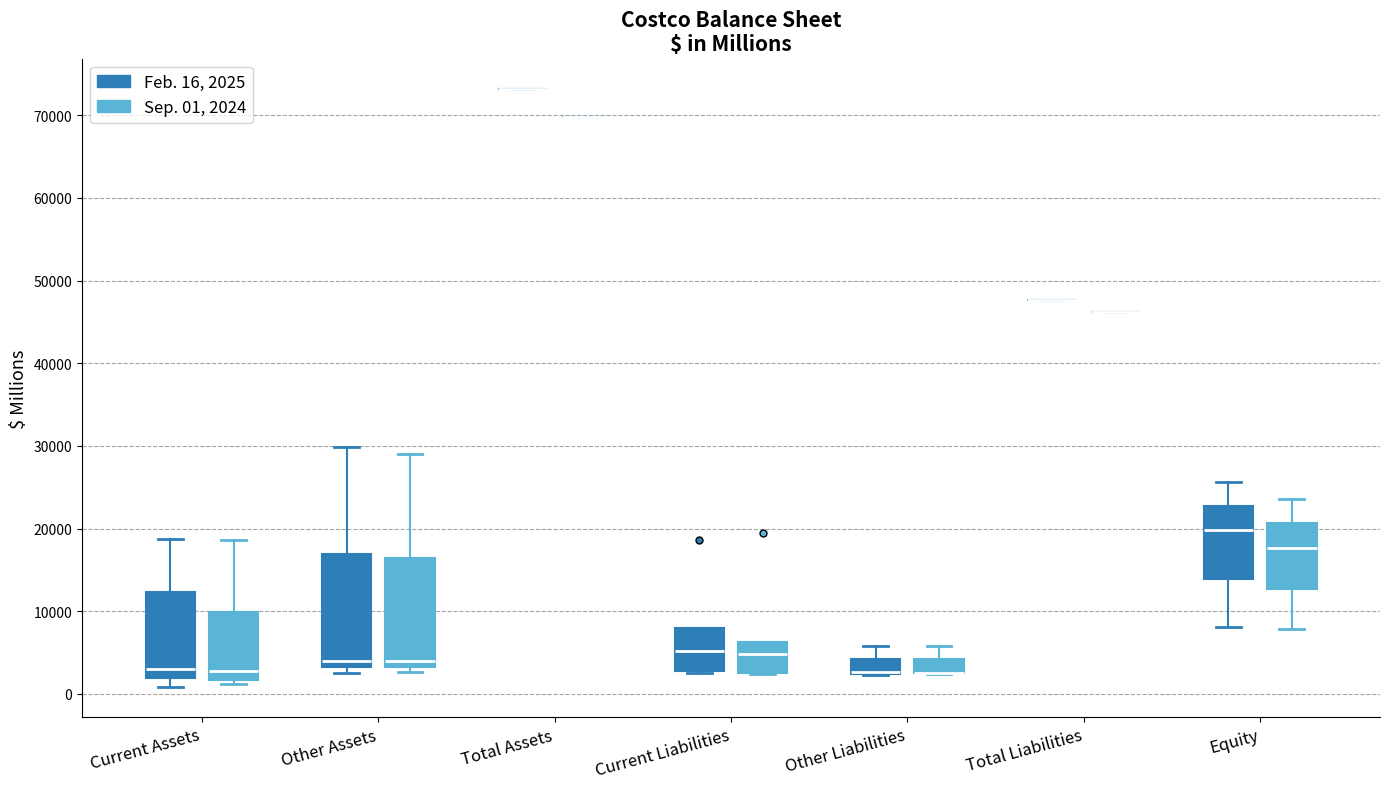

Reading left to right, read every box against the y-axis: the position of its median line, the range the box covers, and the ends of its whiskers. The values are not printed on the chart, so give them approximately, as read against the axis.

Current Assets (Feb. 16, 2025): median 3000, box 2000 to 12000, whiskers 1000 to 19000
Current Assets (Sep. 01, 2024): median 3000, box 2000 to 10000, whiskers 1000 to 19000
Other Assets (Feb. 16, 2025): median 4000, box 3000 to 17000, whiskers 3000 (just below the box's lower edge) to 30000
Other Assets (Sep. 01, 2024): median 4000, box 3000 to 16000, whiskers 3000 (just below the box's lower edge) to 29000
Total Assets (Feb. 16, 2025): box collapsed to a line at 73000, whiskers 73000 to 73000
Total Assets (Sep. 01, 2024): box collapsed to a line at 70000, whiskers 70000 to 70000
Current Liabilities (Feb. 16, 2025): median 5000, box 3000 to 8000, whiskers 2000 to 8000
Current Liabilities (Sep. 01, 2024): median 5000, box 3000 to 6000, whiskers 2000 to 6000
Other Liabilities (Feb. 16, 2025): median 3000 (drawn on the box's lower edge), box 2000 to 4000, whiskers 2000 to 6000
Other Liabilities (Sep. 01, 2024): median 3000 (drawn on the box's lower edge), box 2000 to 4000, whiskers 2000 to 6000
Total Liabilities (Feb. 16, 2025): box collapsed to a line at 48000, whiskers 48000 to 48000
Total Liabilities (Sep. 01, 2024): box collapsed to a line at 46000, whiskers 46000 to 46000
Equity (Feb. 16, 2025): median 20000, box 14000 to 23000, whiskers 8000 to 26000
Equity (Sep. 01, 2024): median 18000, box 13000 to 21000, whiskers 8000 to 24000